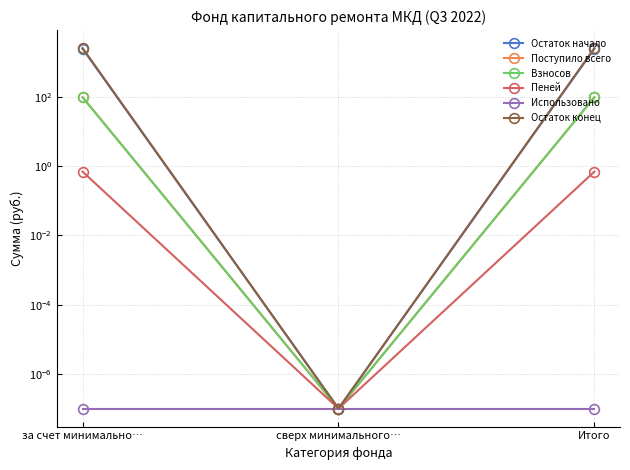

Between за счет минимально… and Итого, which series saw the biggest shift?

Остаток начало